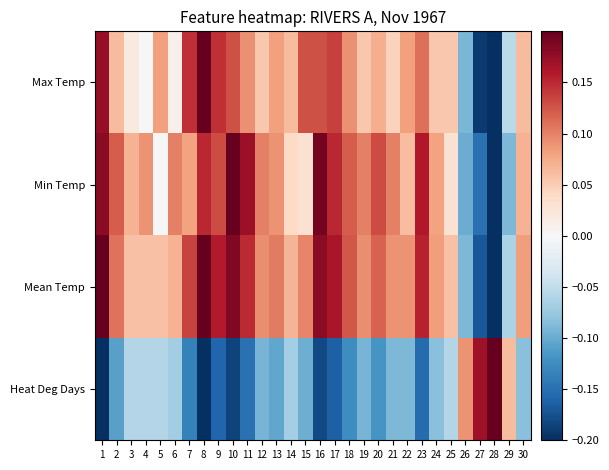

Which series has the largest total across all categories?

Mean Temp